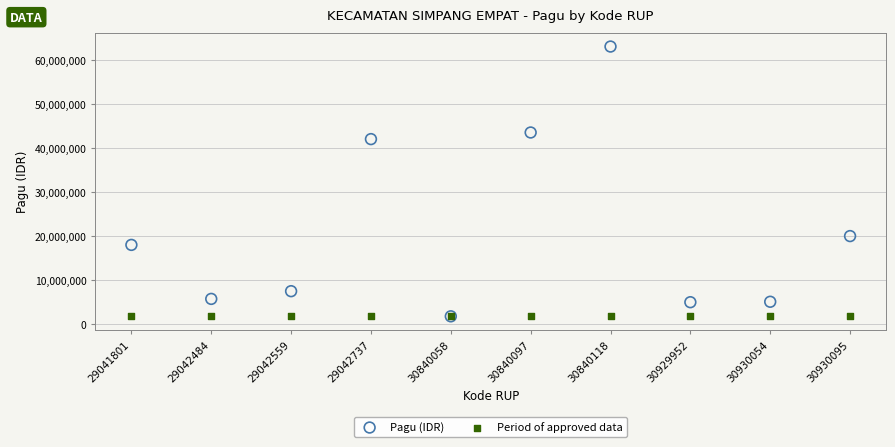

What are all the series names shown in the legend?

Pagu (IDR), Period of approved data